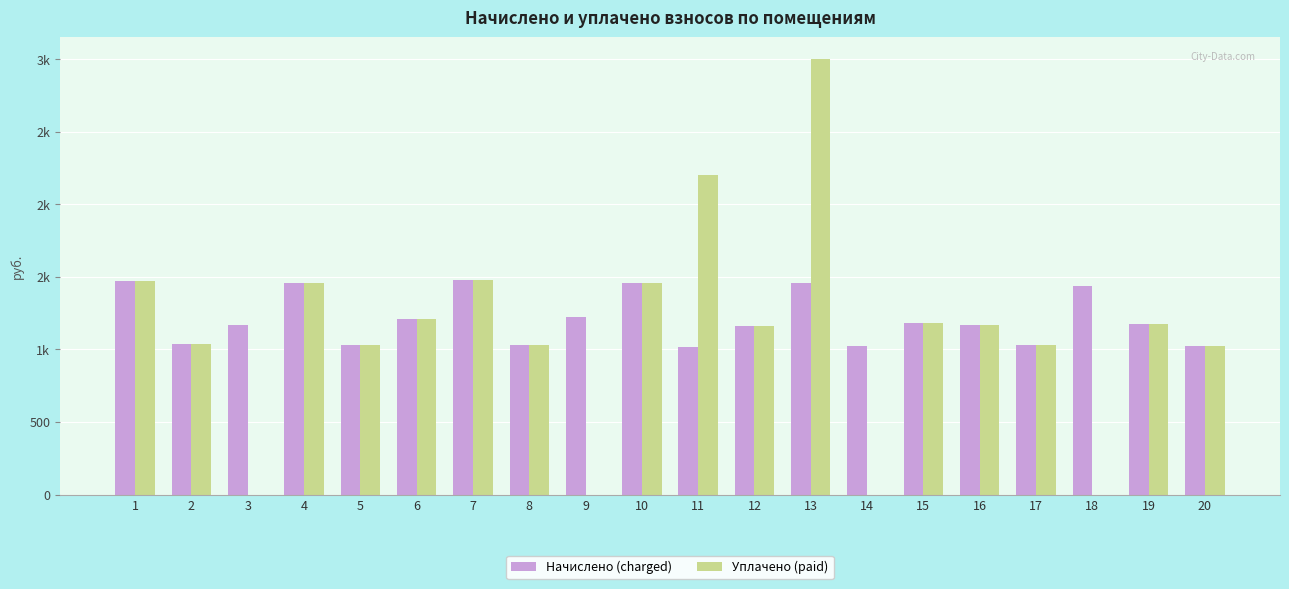

What is the average value of the Уплачено (paid) series?

1106.3